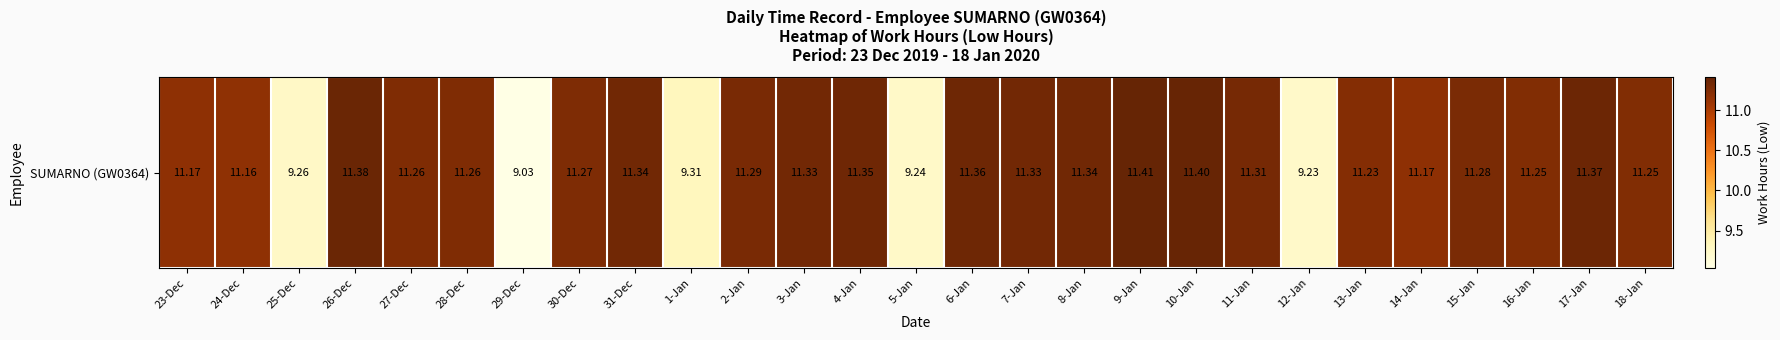

Rank the categories by value from highest to lowest.

9-Jan, 10-Jan, 26-Dec, 17-Jan, 6-Jan, 4-Jan, 31-Dec, 8-Jan, 3-Jan, 7-Jan, 11-Jan, 2-Jan, 15-Jan, 30-Dec, 27-Dec, 28-Dec, 16-Jan, 18-Jan, 13-Jan, 23-Dec, 14-Jan, 24-Dec, 1-Jan, 25-Dec, 5-Jan, 12-Jan, 29-Dec